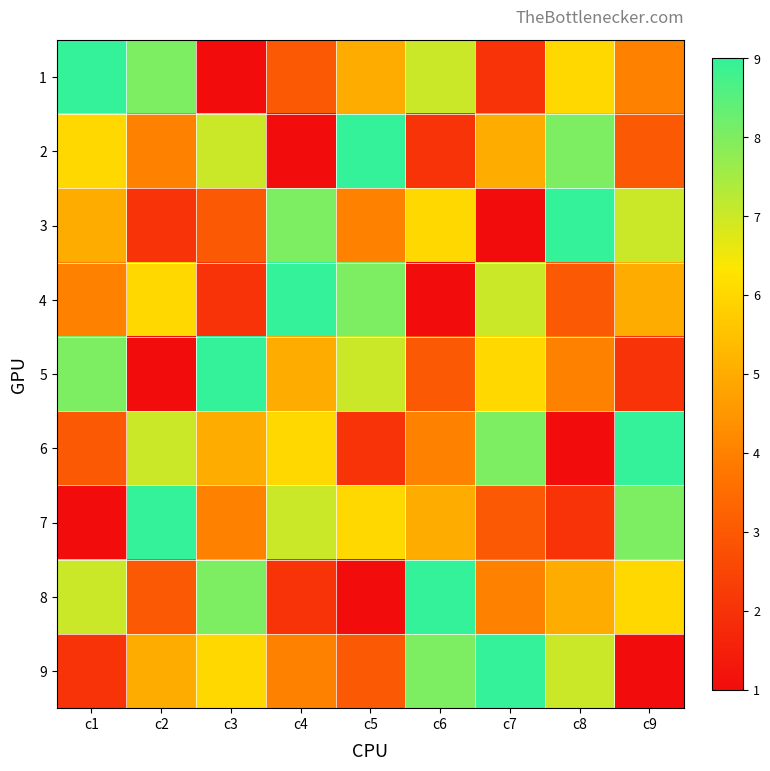

What is the total value across all series at c9?

45